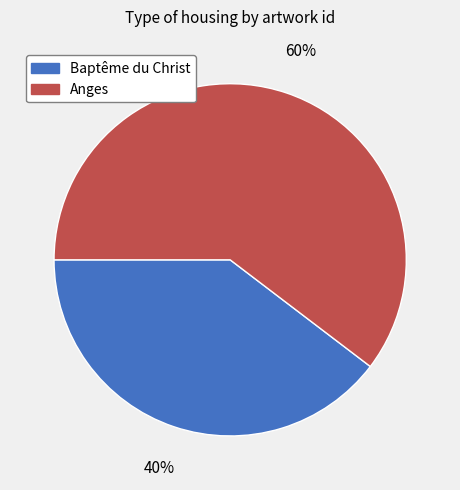

What percentage is the Baptême du Christ slice, to the nearest percent?

40%